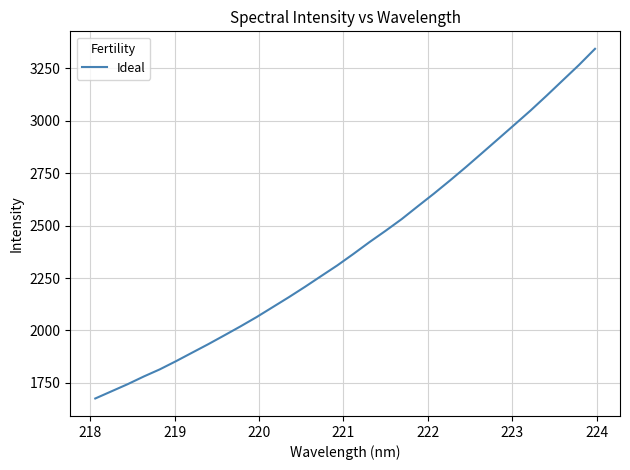

What is the difference between the maximum and minimum values?

1666.9